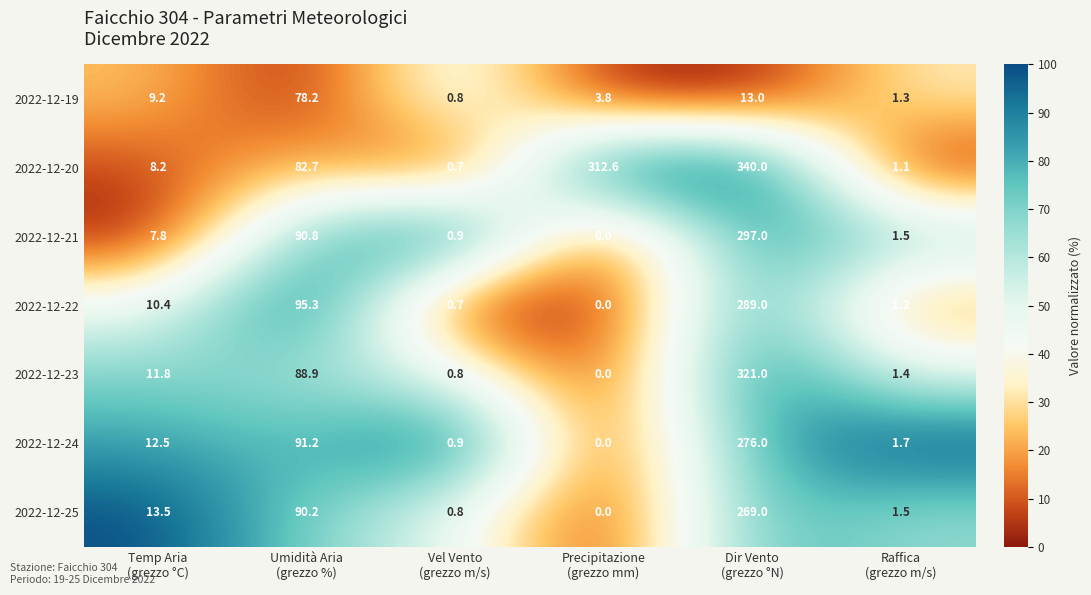

Rank the series by their maximum value, from highest to lowest.

2022-12-20, 2022-12-23, 2022-12-21, 2022-12-22, 2022-12-24, 2022-12-25, 2022-12-19